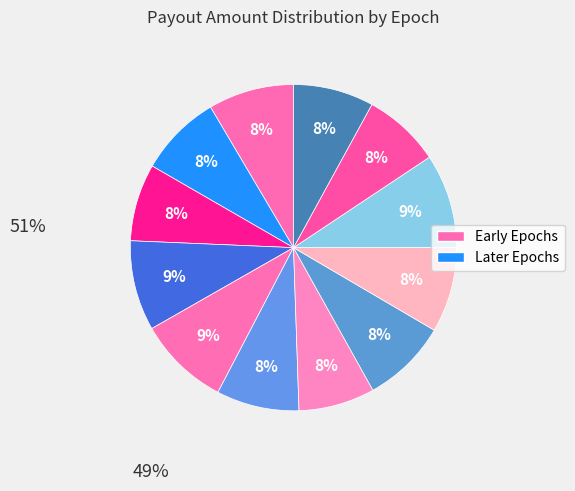

To the nearest percent, what is the average slice percentage?

8%